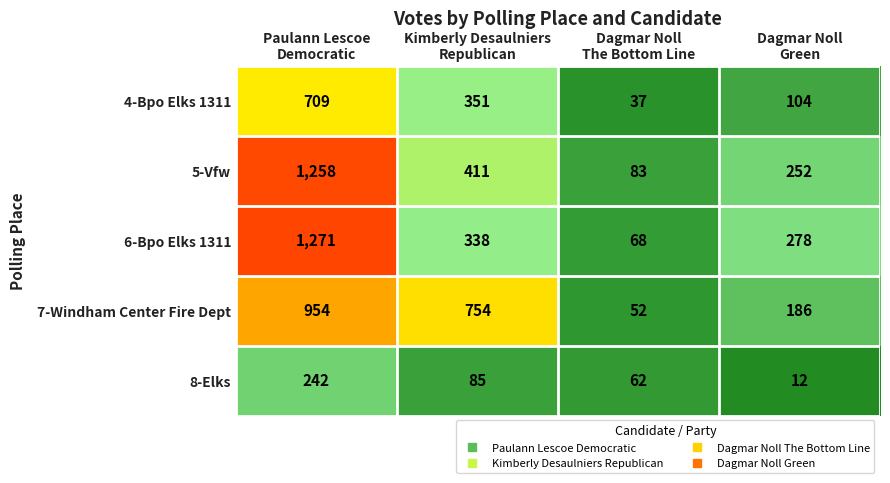

How many 8-Elks values are between 62 and 242?

3